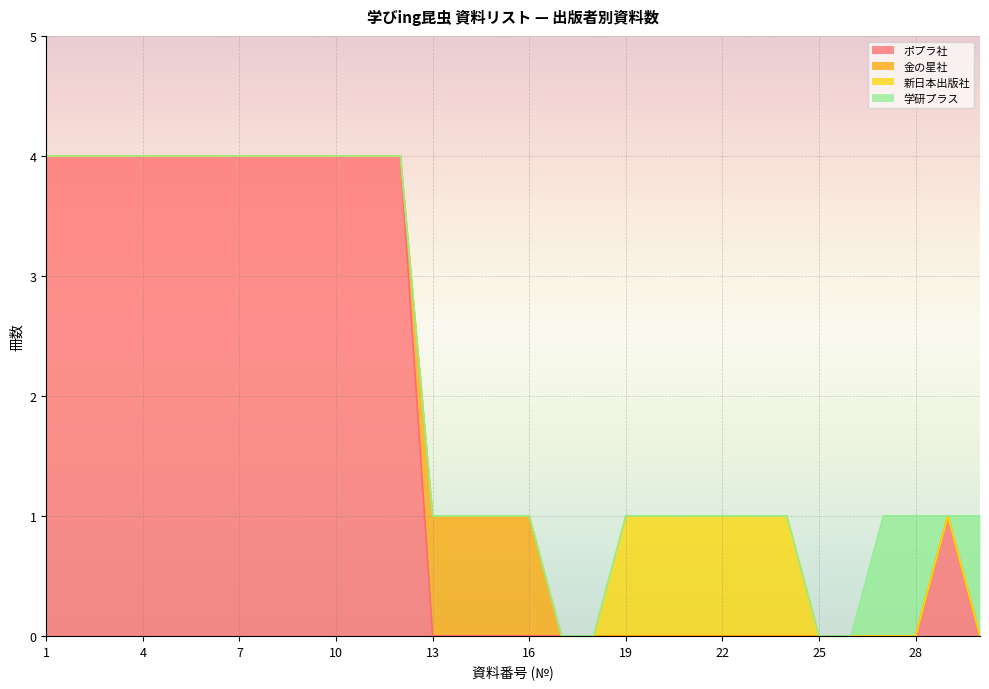

Reading right to left, list all the values displayed in this chart.

ポプラ社: 30=0	29=1	28=0	27=0	26=0	25=0	24=0	23=0	22=0	21=0	20=0	19=0	18=0	17=0	16=0	15=0	14=0	13=0	12=4	11=4	10=4	9=4	8=4	7=4	6=4	5=4	4=4	3=4	2=4	1=4
金の星社: 30=0	29=0	28=0	27=0	26=0	25=0	24=0	23=0	22=0	21=0	20=0	19=0	18=0	17=0	16=1	15=1	14=1	13=1	12=0	11=0	10=0	9=0	8=0	7=0	6=0	5=0	4=0	3=0	2=0	1=0
新日本出版社: 30=0	29=0	28=0	27=0	26=0	25=0	24=1	23=1	22=1	21=1	20=1	19=1	18=0	17=0	16=0	15=0	14=0	13=0	12=0	11=0	10=0	9=0	8=0	7=0	6=0	5=0	4=0	3=0	2=0	1=0
学研プラス: 30=1	29=0	28=1	27=1	26=0	25=0	24=0	23=0	22=0	21=0	20=0	19=0	18=0	17=0	16=0	15=0	14=0	13=0	12=0	11=0	10=0	9=0	8=0	7=0	6=0	5=0	4=0	3=0	2=0	1=0